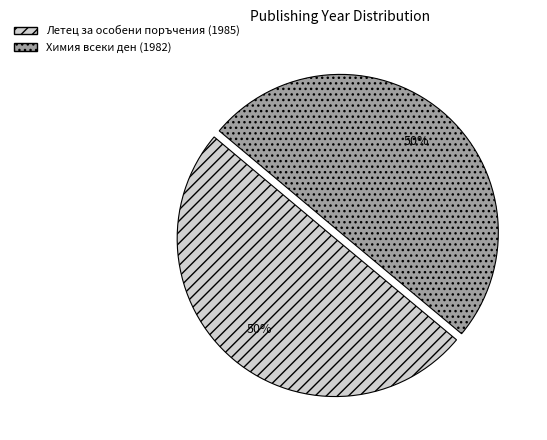

Approximately how many times larger is the value at Летец за особени поръчения (1985) compared to Химия всеки ден (1982)?

1.0